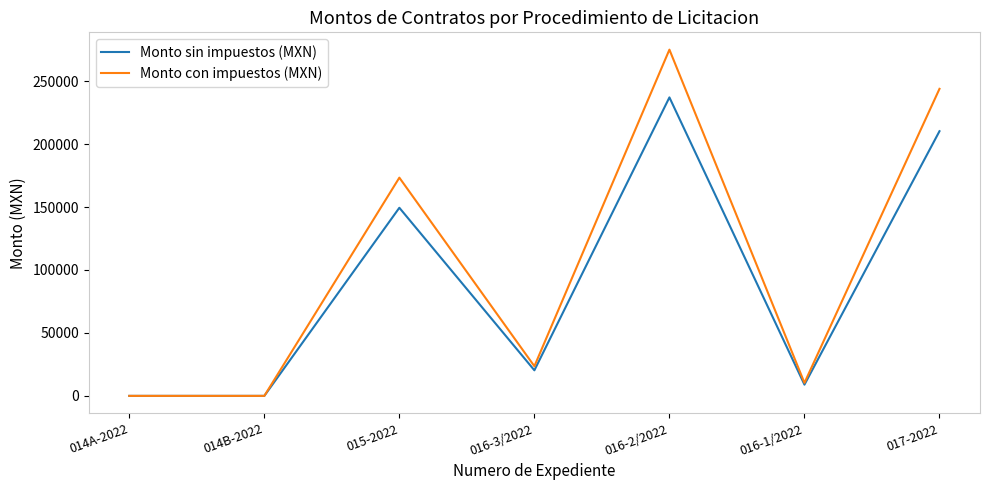

Which series has the largest range (max minus min)?

Monto con impuestos (MXN)